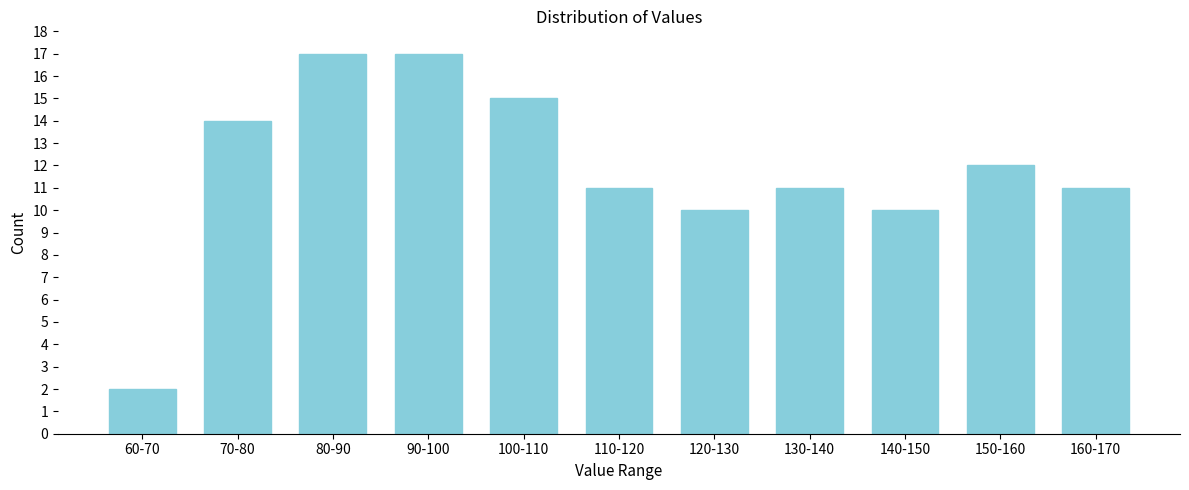

Reading right to left, transcribe all the data shown in this chart.

11	12	10	11	10	11	15	17	17	14	2